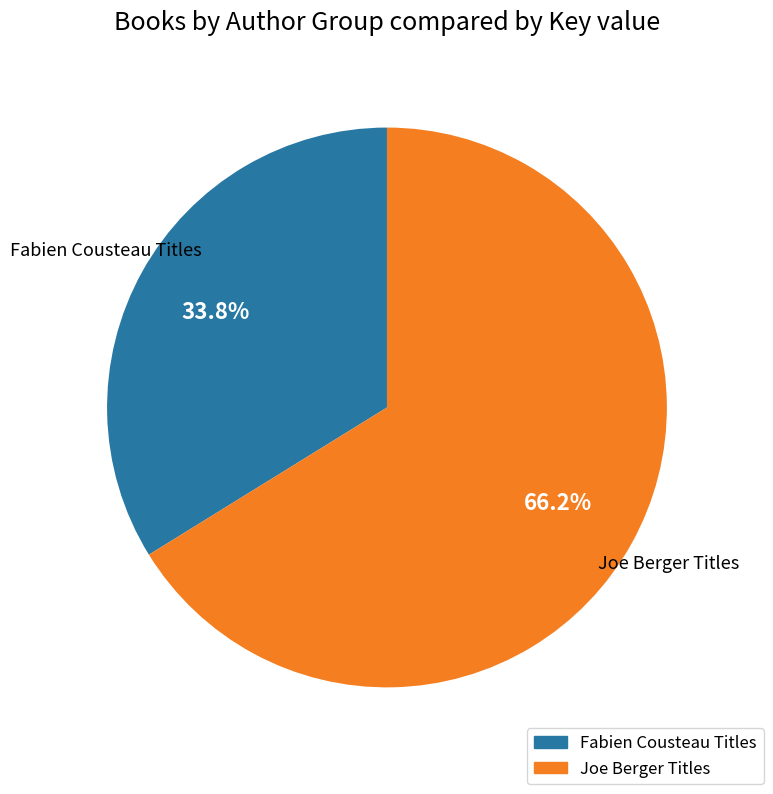

Does any single category account for the majority?

Yes